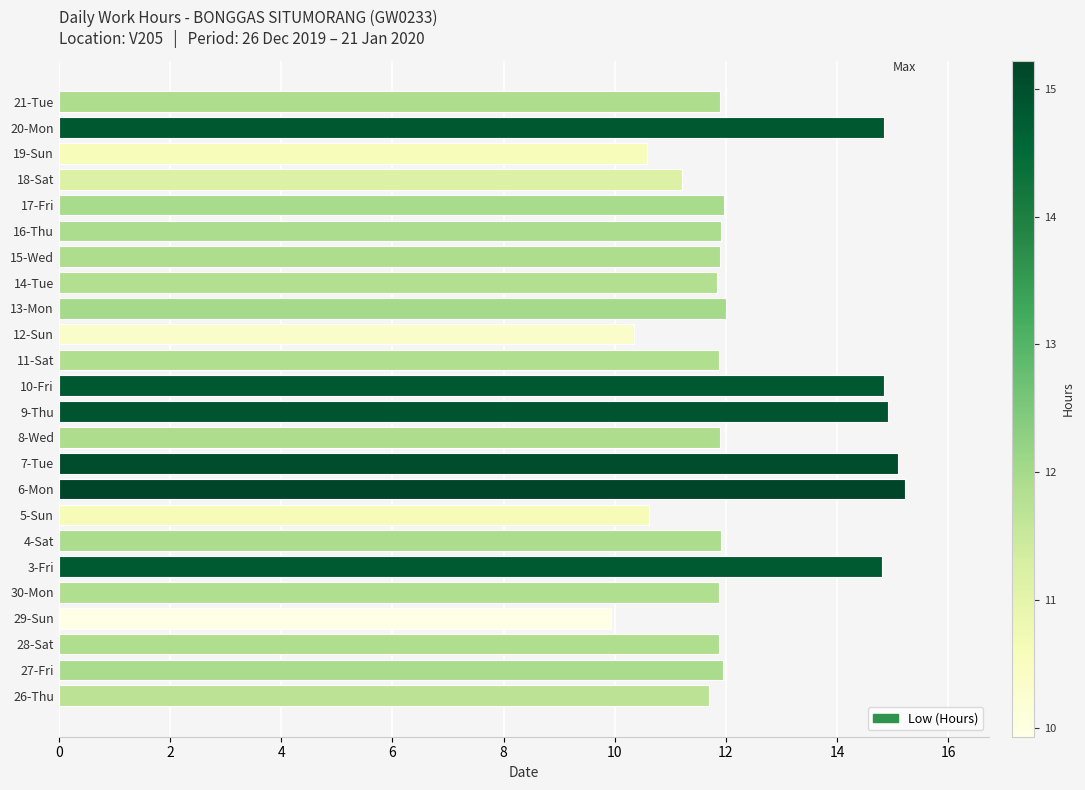

Which has a higher value, 20-Mon or 8-Wed?

20-Mon